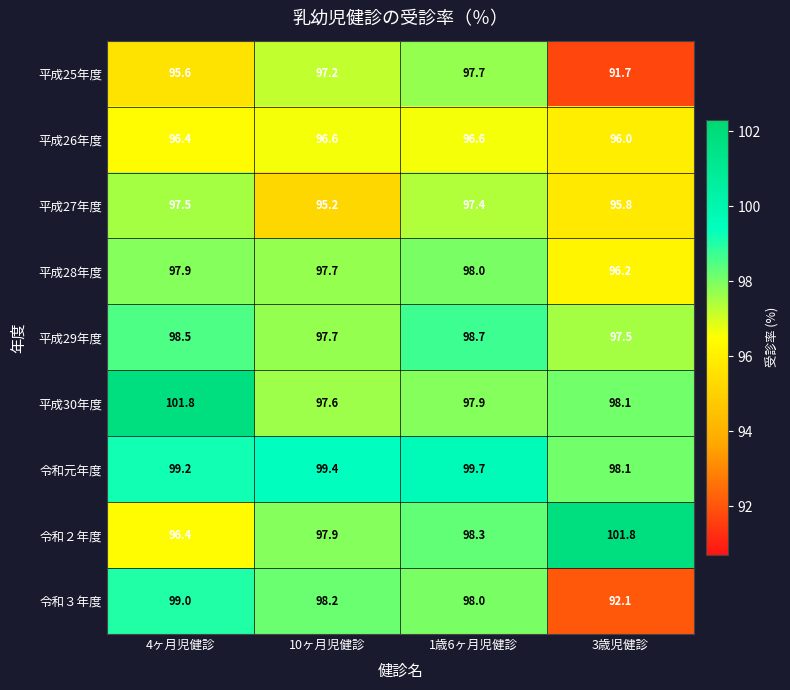

List the labels in order of 平成28年度 value, largest first.

1歳6ヶ月児健診, 4ヶ月児健診, 10ヶ月児健診, 3歳児健診